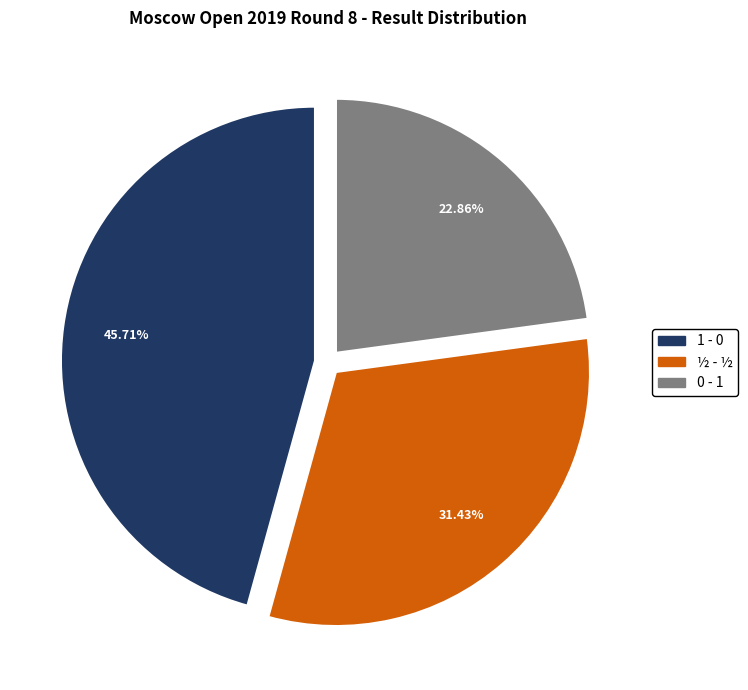

Approximately how many times larger is the value at ½ - ½ compared to 0 - 1?

1.4